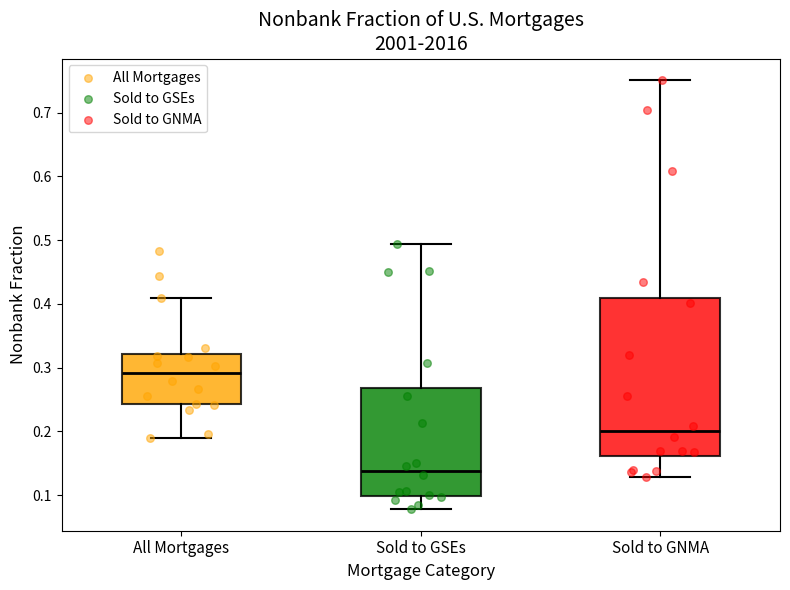

Where does the upper whisker of the box for All Mortgages end on the y-axis? The values are not printed on the chart, so give them approximately, as read against the axis.

0.41